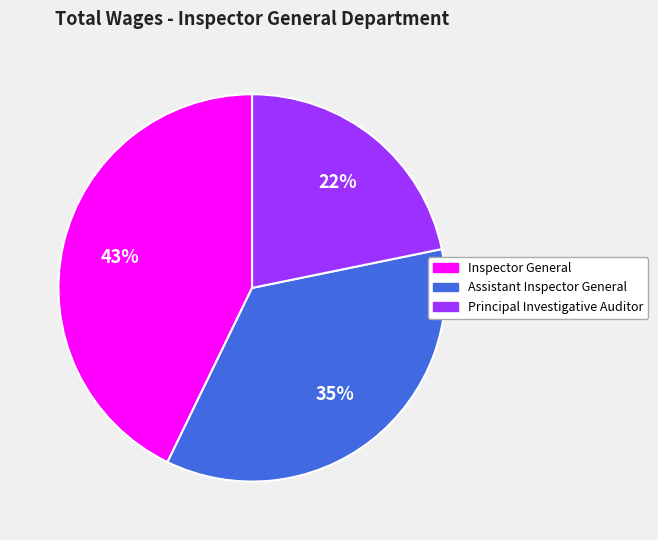

To the nearest percent, what is the difference between the largest and smallest slice percentages?

21%